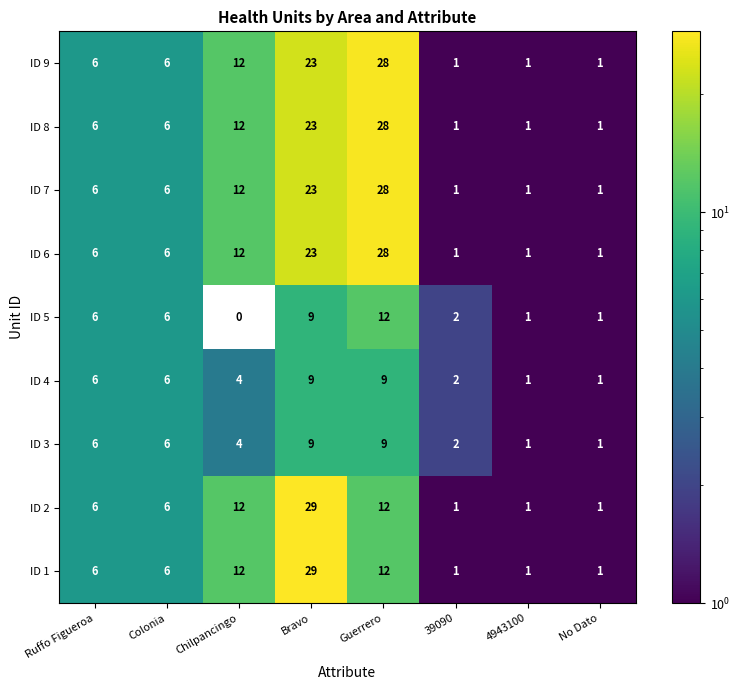

What is the difference between the maximum and minimum values in the ID 4 series?

8